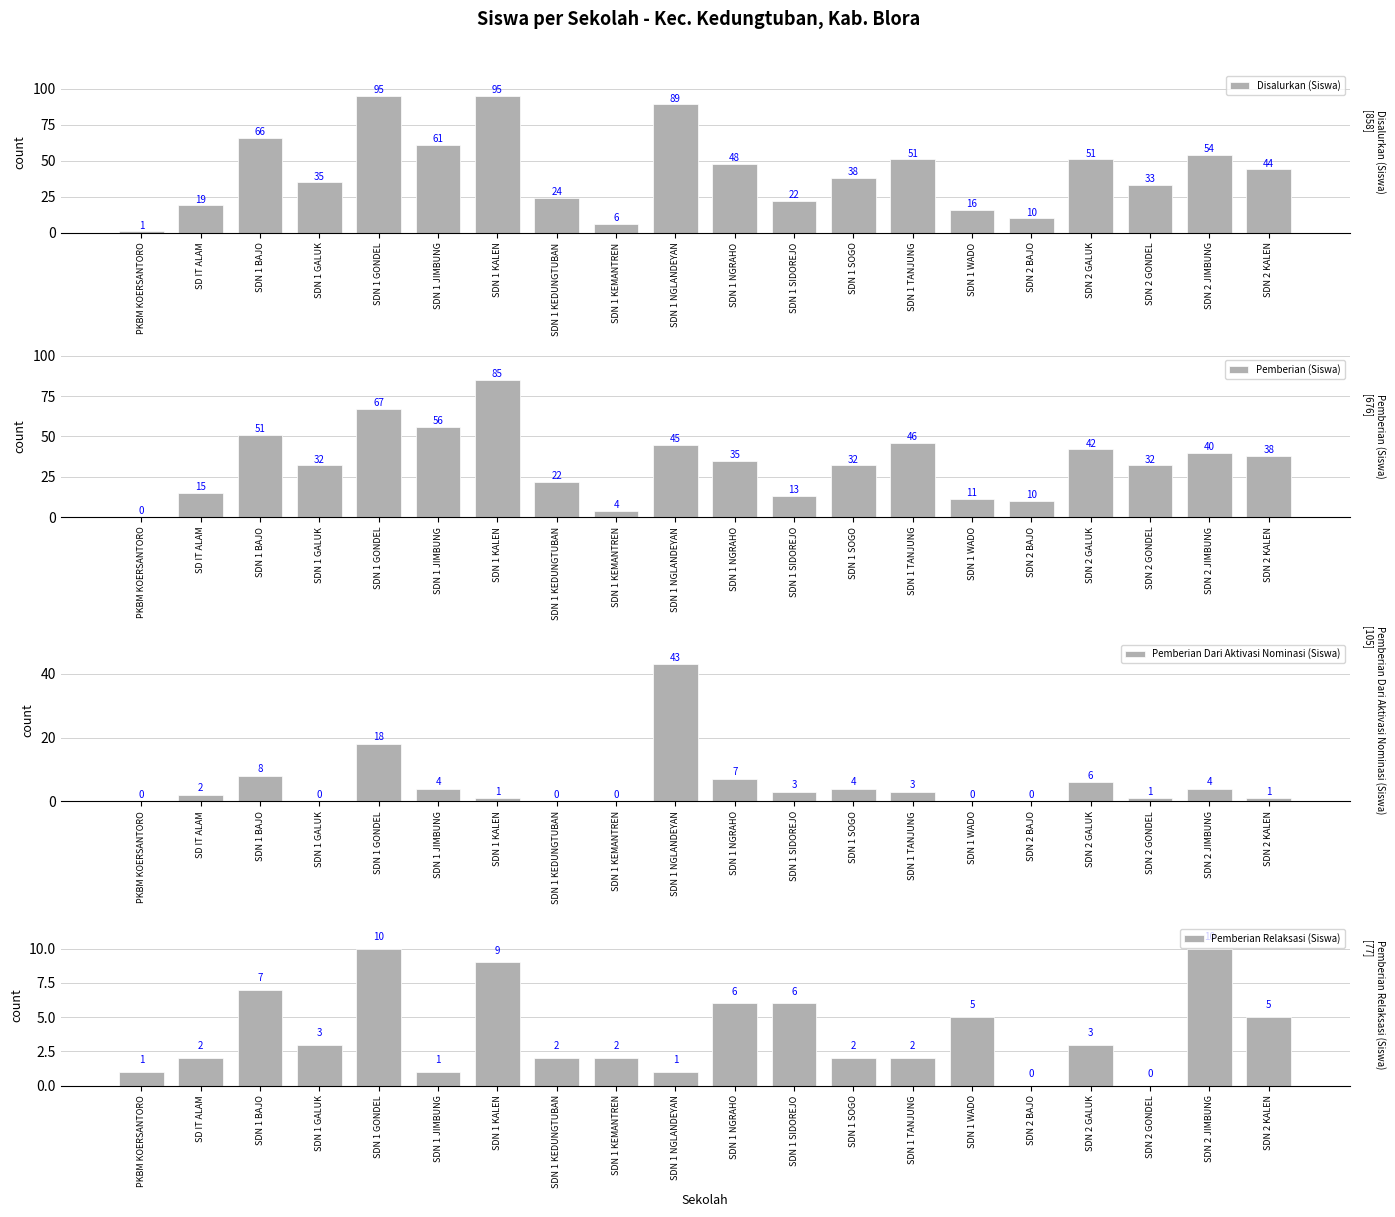

Where is Pemberian Dari Aktivasi Nominasi (Siswa) nearest to the value 21?

SDN 1 GONDEL